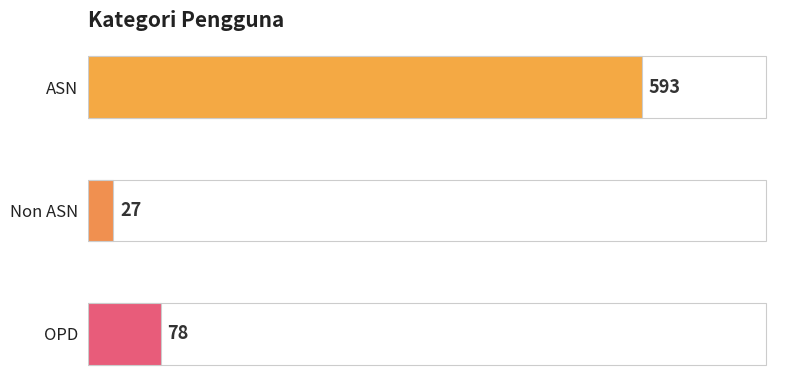

What is the sum of all values?

698